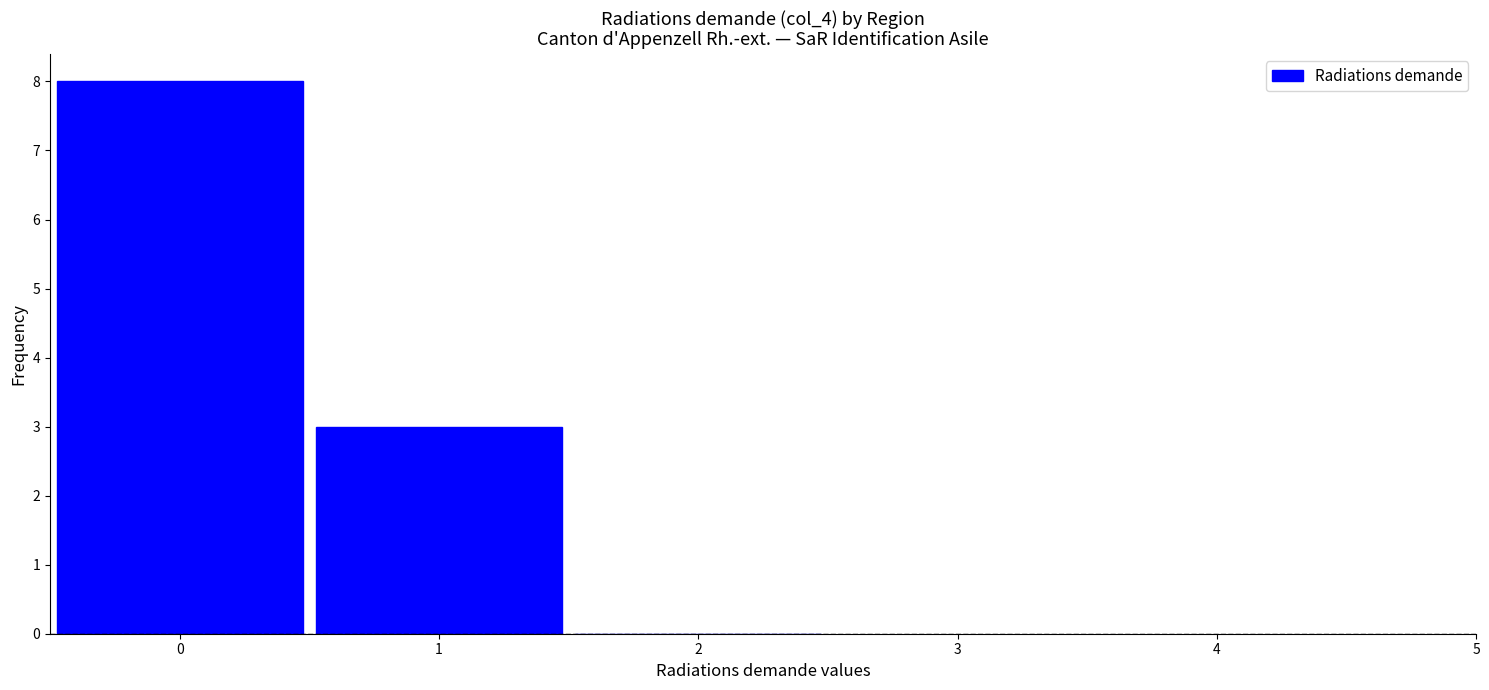

Reading left to right, transcribe this chart: for each bar, give the range it covers on the x-axis and its height. The values are not printed on the chart, so give them approximately, as read against the axis.

-0.5 to 0.5: 8
0.5 to 1.5: 3
1.5 to 2.5: 0